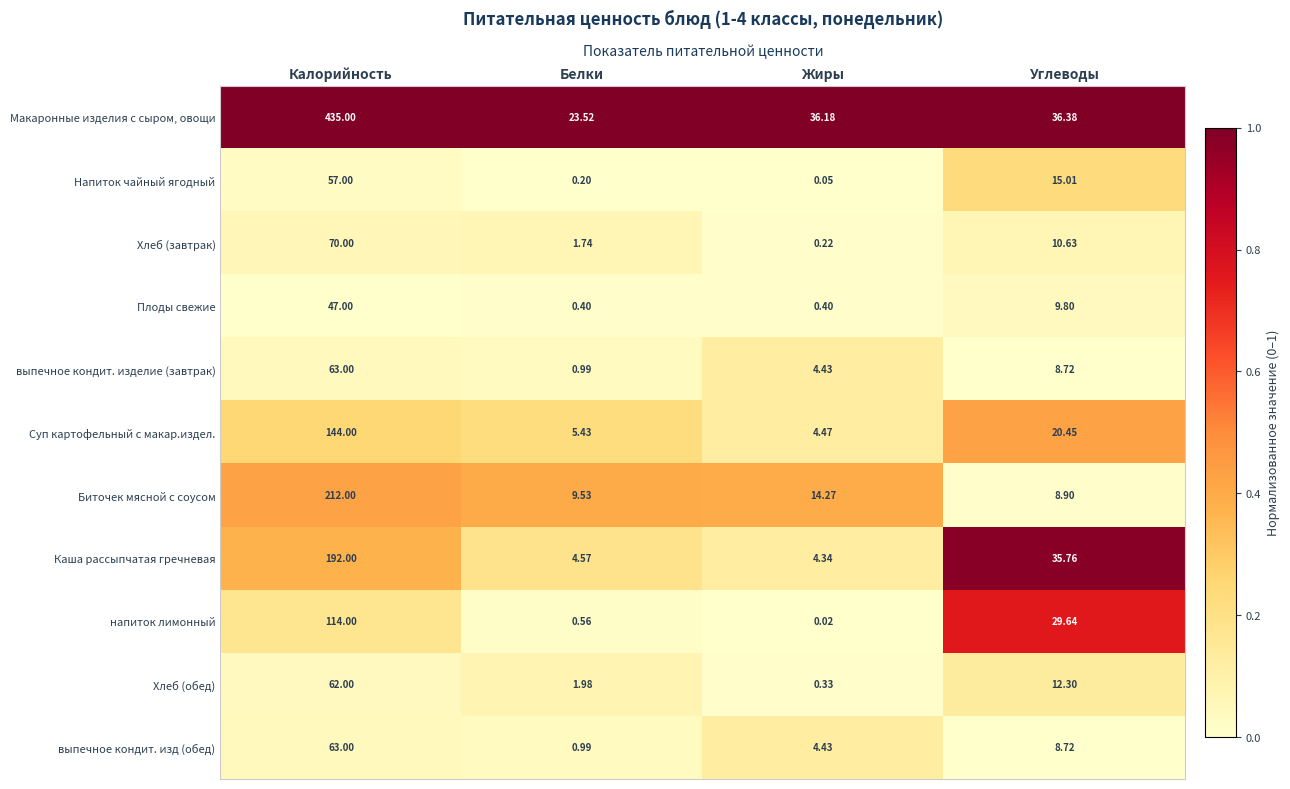

Which series changed the most between Калорийность and Углеводы?

Макаронные изделия с сыром, овощи